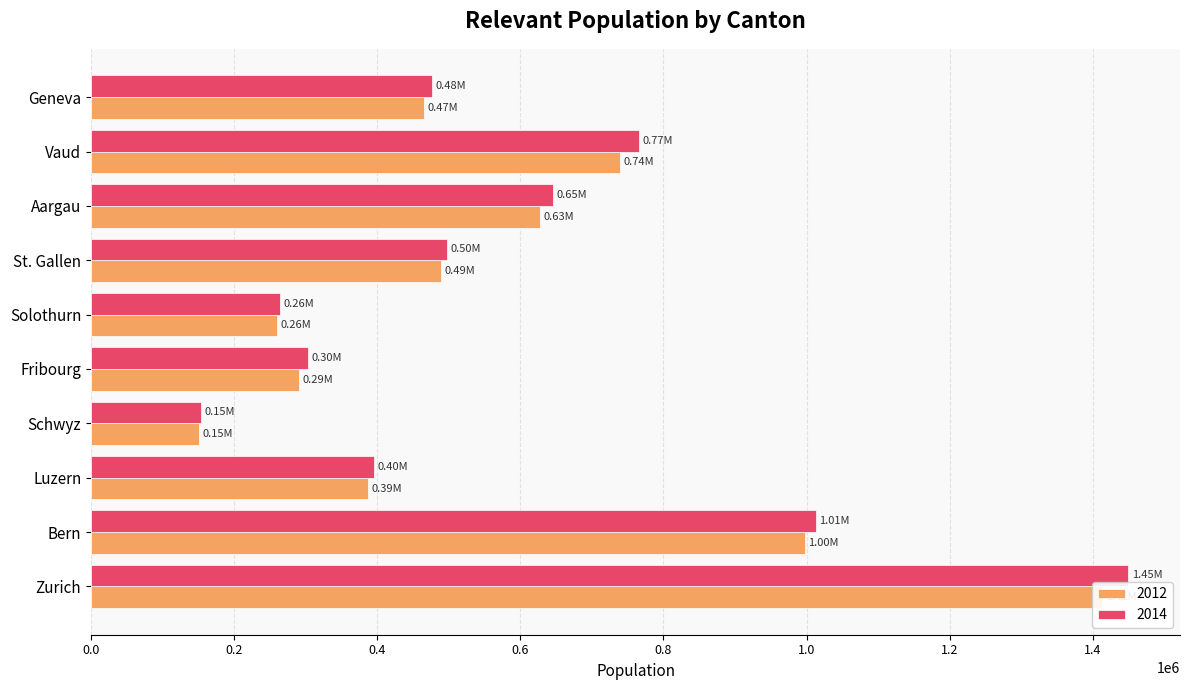

How many values in the 2014 series are below 497272?

5